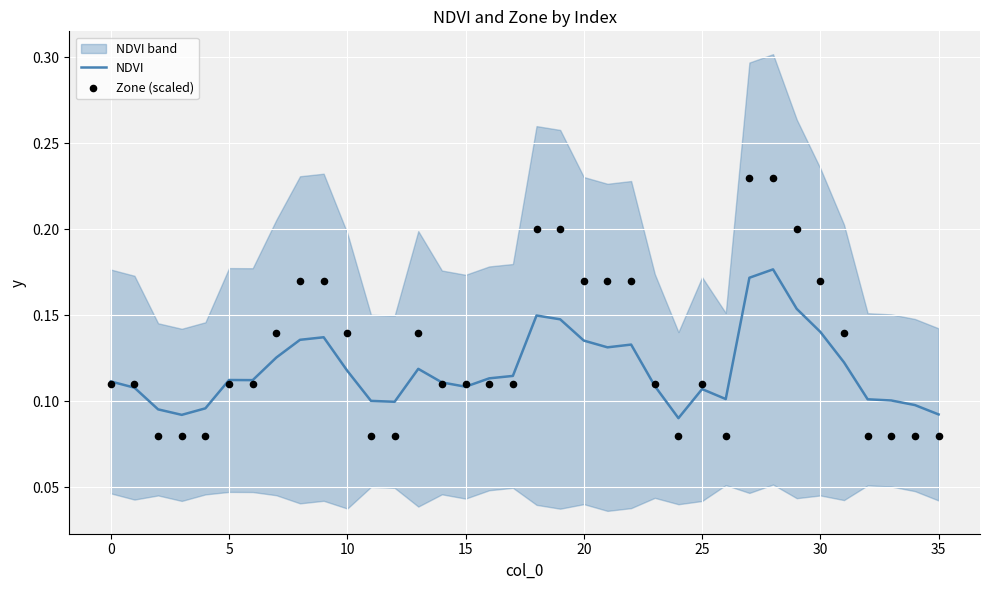

Is the value of NDVI at 21 greater than the value of Zone (scaled) at 17?

Yes